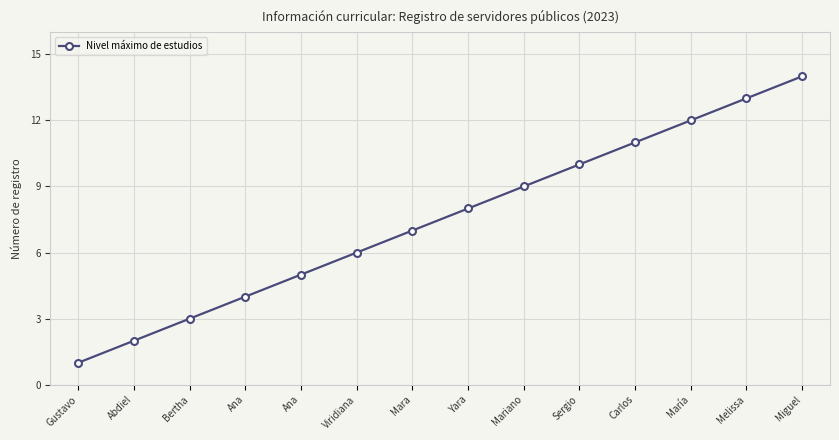

Reading left to right, transcribe all the data shown in this chart.

Gustavo=1	Abdiel=2	Bertha=3	Ana=4	Ana=5	Viridiana=6	Mara=7	Yara=8	Mariano=9	Sergio=10	Carlos=11	María=12	Melissa=13	Miguel=14